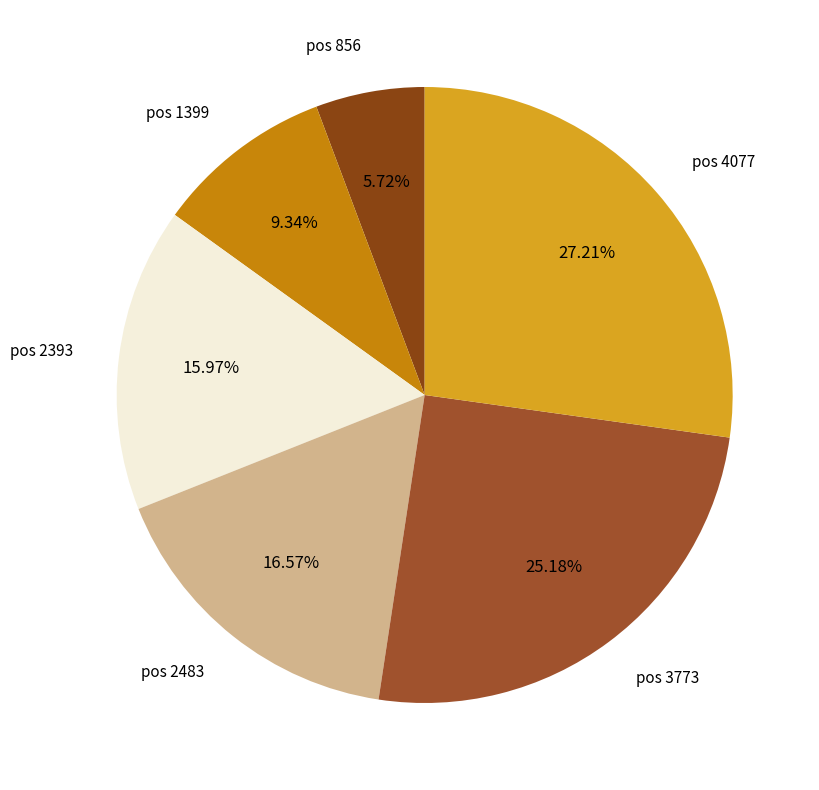

Is pos 3773 the majority of the pie?

No